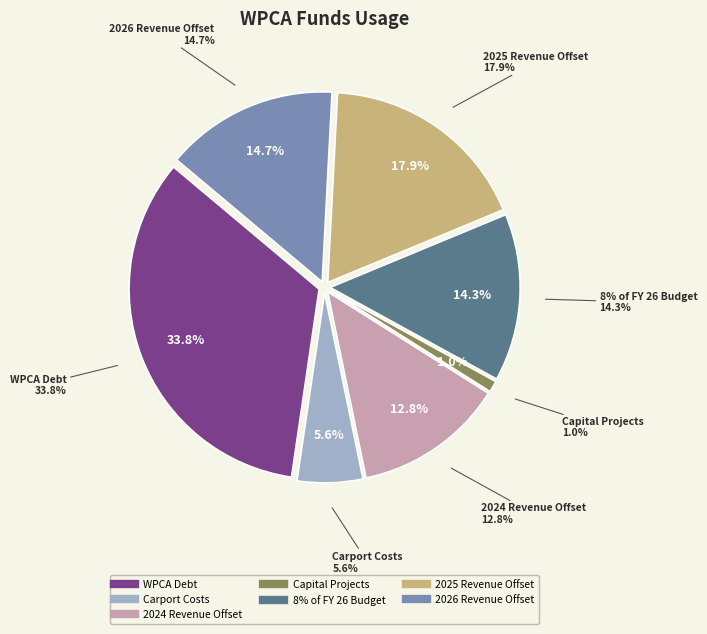

Does 2026 Revenue Offset account for over 50% of the chart?

No